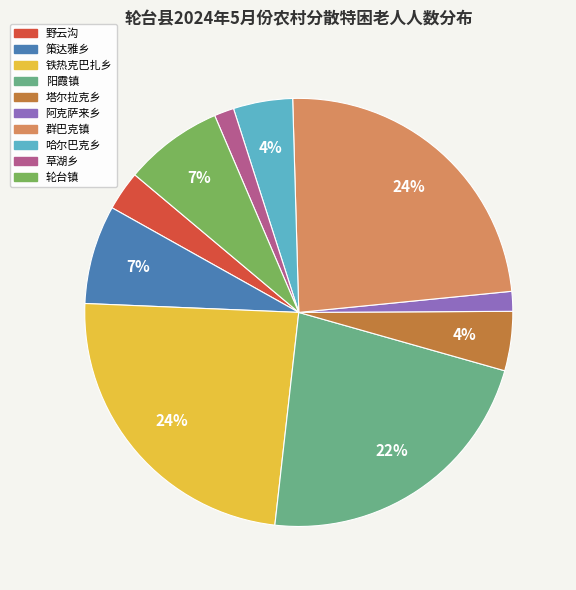

Is there any slice that represents more than half of the pie?

No